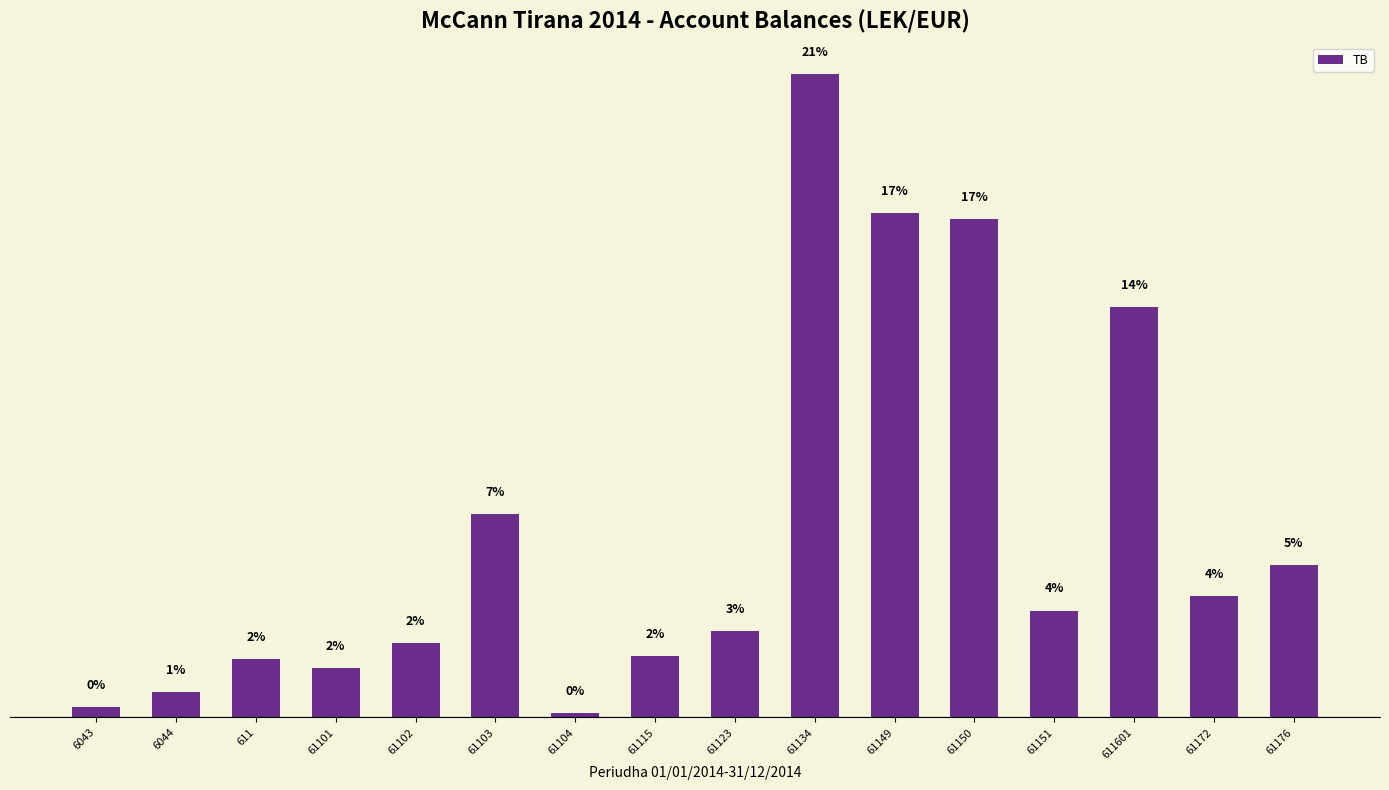

Are the bars horizontal?

No